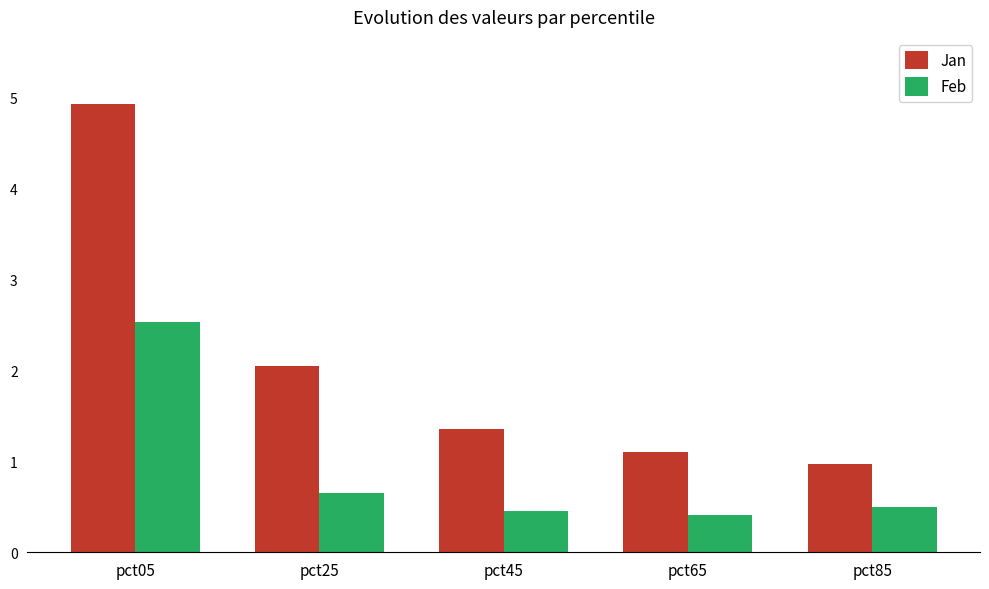

At which label is Feb closest to 1?

pct25